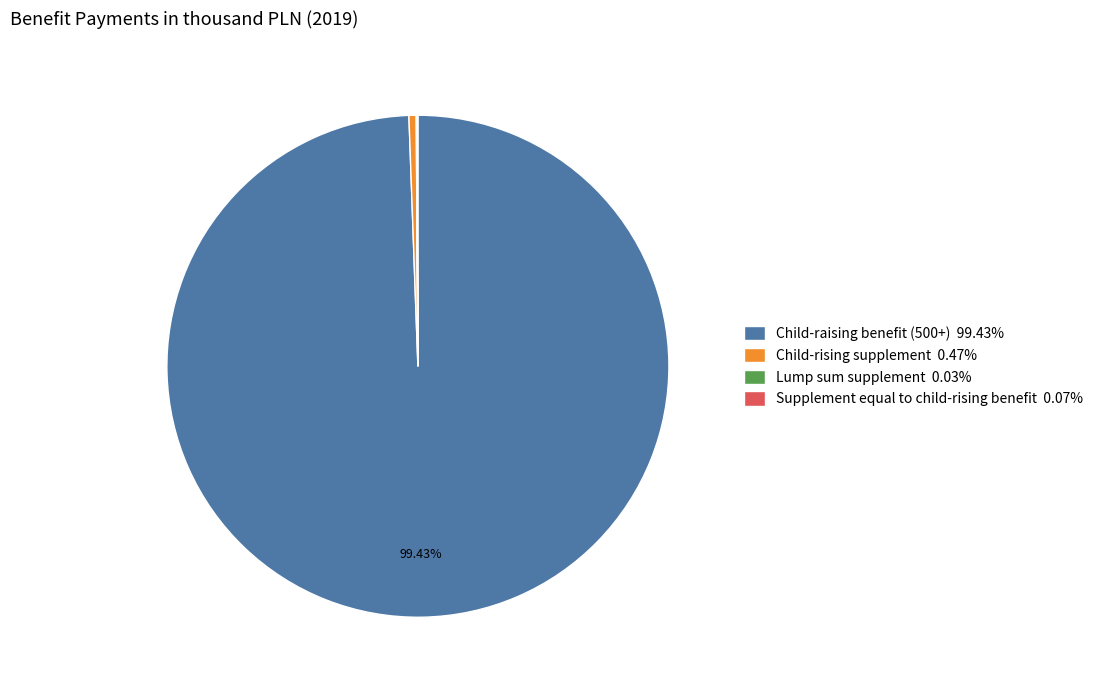

True or false: Child-raising benefit (500+) accounts for 99% of the total.

True